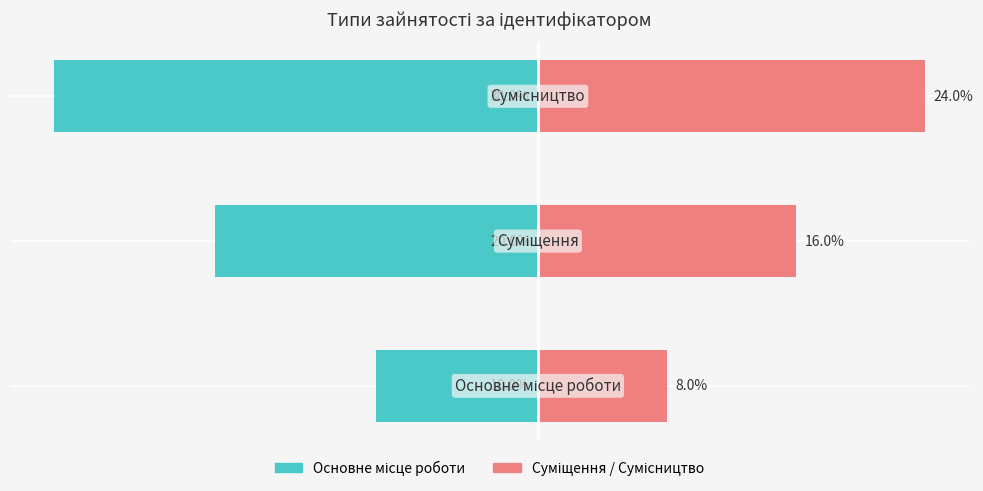

What is the value of the Ідентифікатор (ліво) bar at the 3rd from the left?

-30